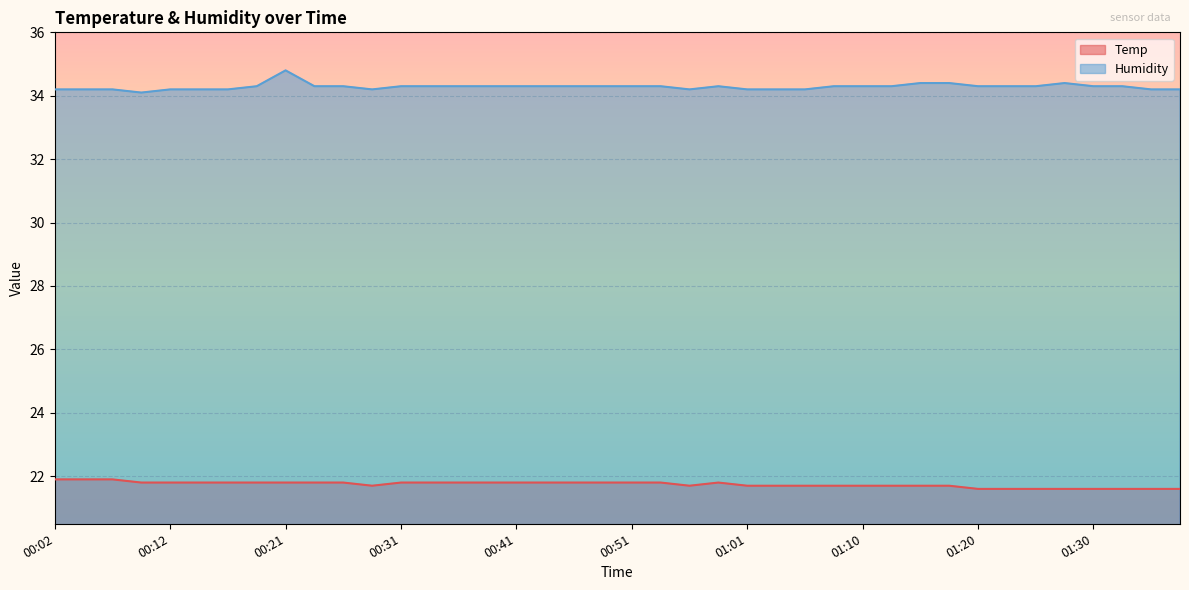

Reading right to left, transcribe all the data shown in this chart.

Temp: 21.6	21.6	21.6	21.6	21.6	21.6	21.6	21.6	21.7	21.7	21.7	21.7	21.7	21.7	21.7	21.7	21.8	21.7	21.8	21.8	21.8	21.8	21.8	21.8	21.8	21.8	21.8	21.8	21.7	21.8	21.8	21.8	21.8	21.8	21.8	21.8	21.8	21.9	21.9	21.9
Humidity: 34.2	34.2	34.3	34.3	34.4	34.3	34.3	34.3	34.4	34.4	34.3	34.3	34.3	34.2	34.2	34.2	34.3	34.2	34.3	34.3	34.3	34.3	34.3	34.3	34.3	34.3	34.3	34.3	34.2	34.3	34.3	34.8	34.3	34.2	34.2	34.2	34.1	34.2	34.2	34.2